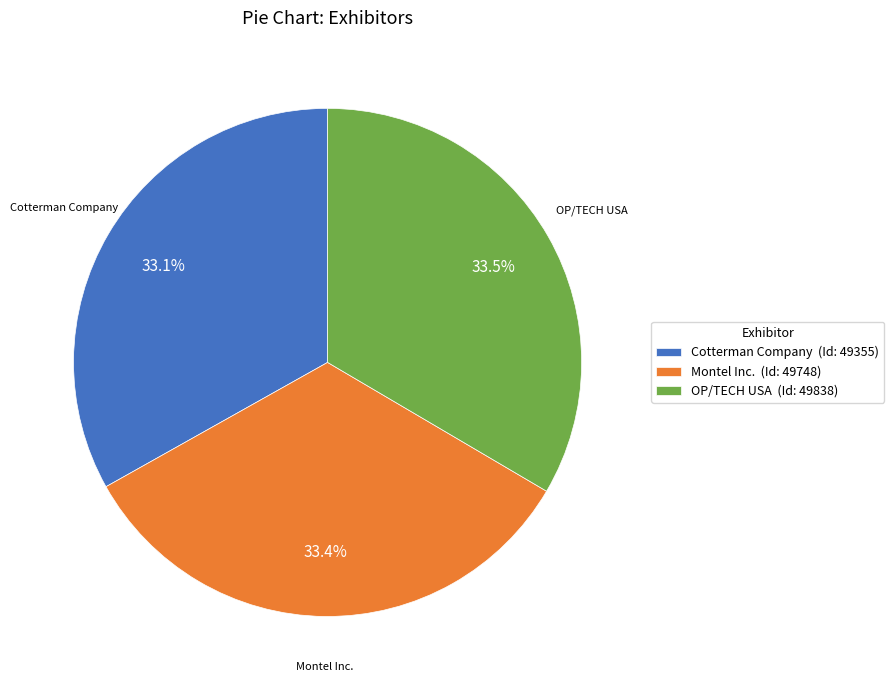

Does OP/TECH USA (Id: 49838) represent more than half of the total?

No